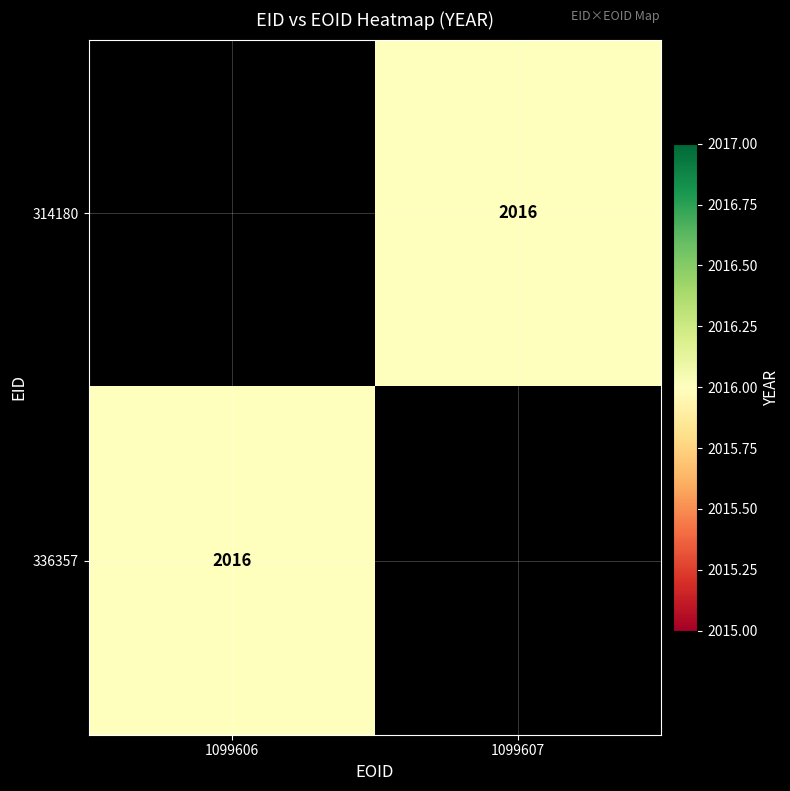

List the series in order of their peak value, lowest first.

314180, 336357